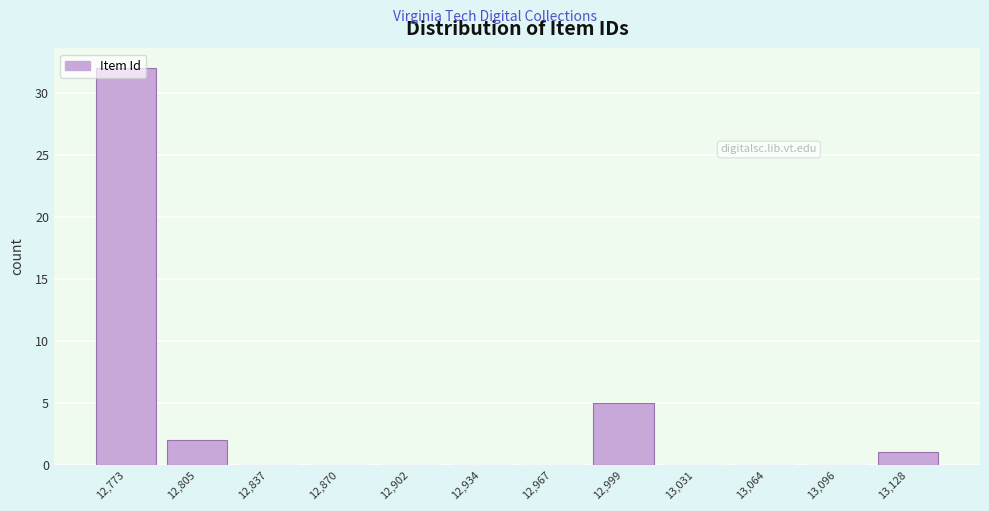

Is it true that the value at 13,128 is 1?

True